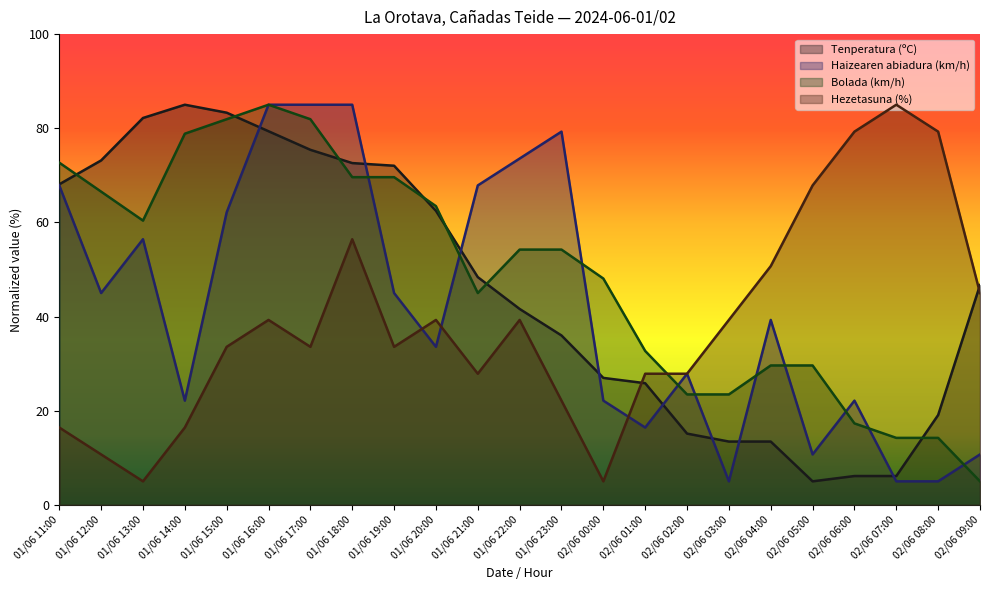

Does the chart display data point markers on the line(s)?

No